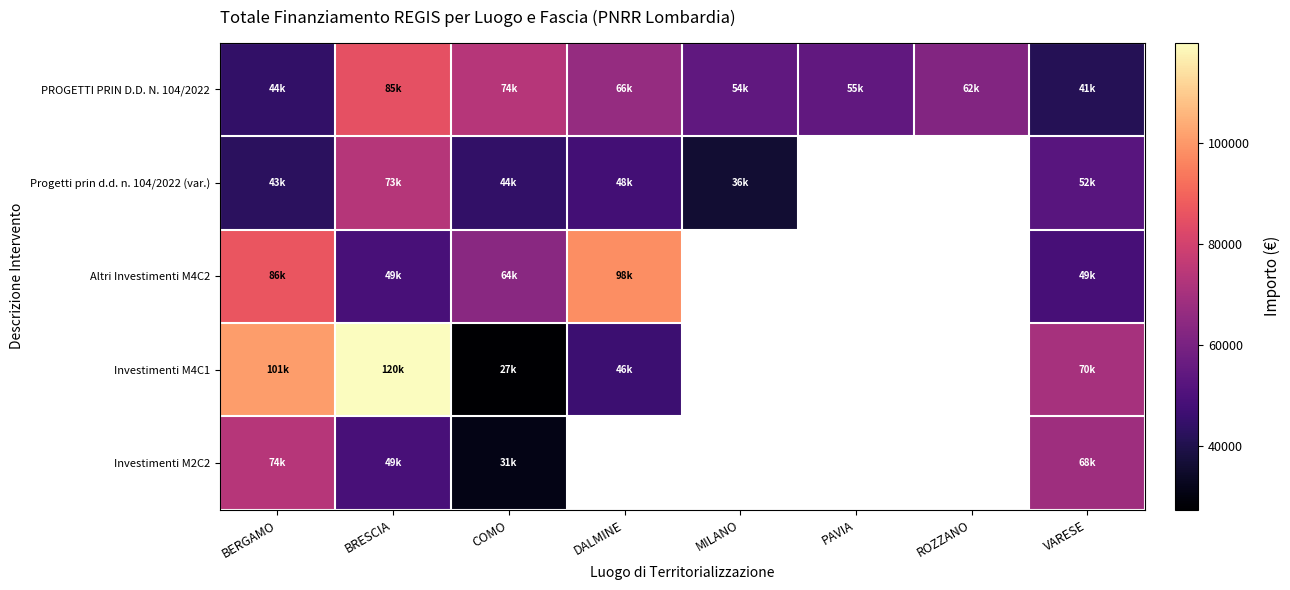

Is the value of Progetti prin d.d. n. 104/2022 (var.) at COMO greater than the value of Investimenti M4C1 at DALMINE?

No